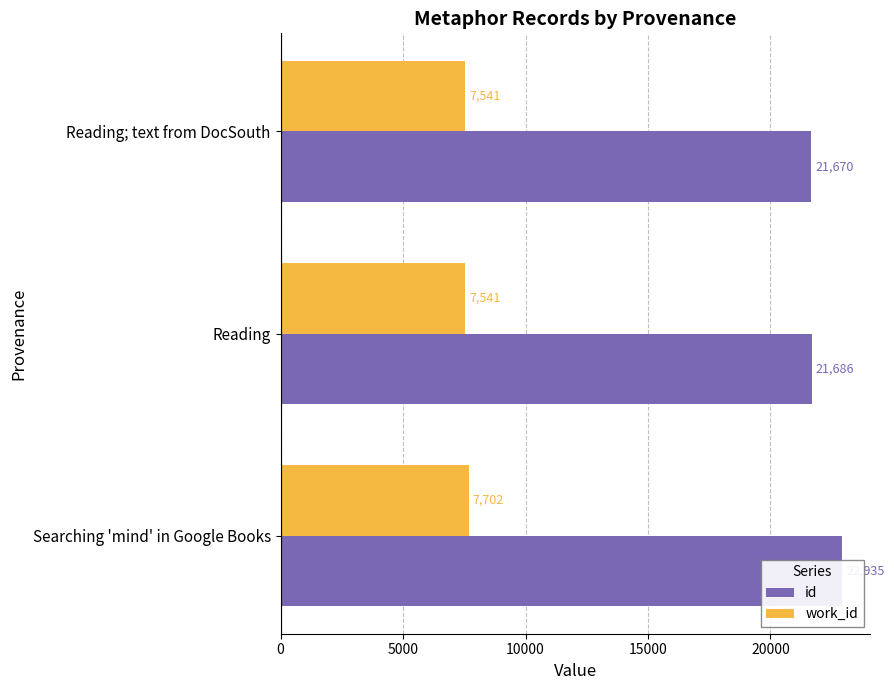

Which series changed the most between Reading and Searching 'mind' in Google Books?

id